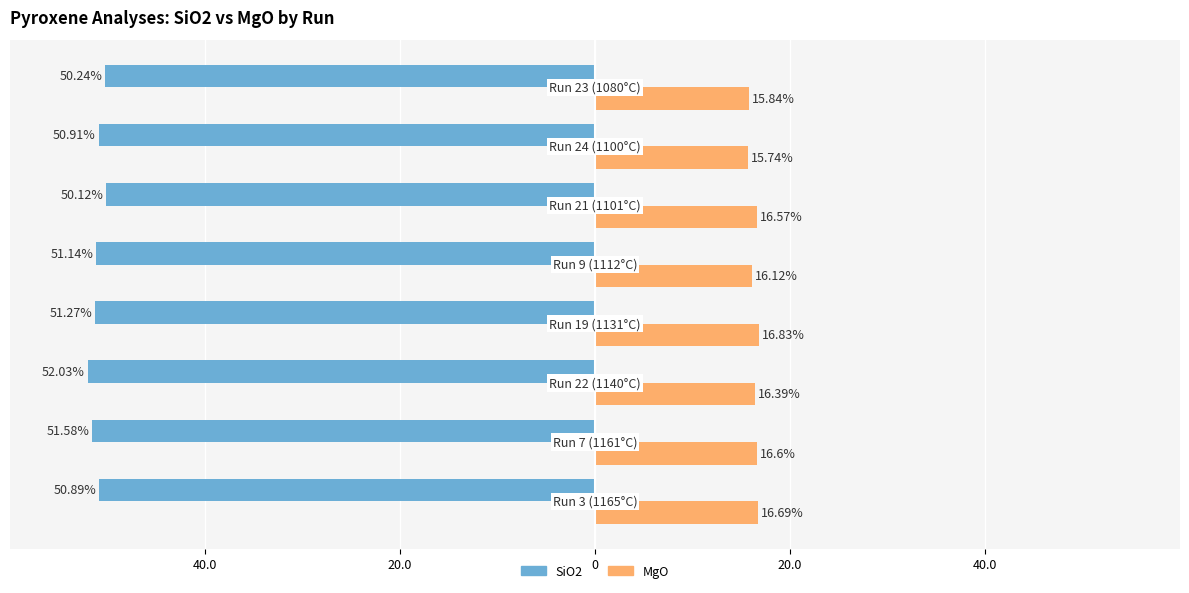

What is the maximum value for SiO2?

-50.1